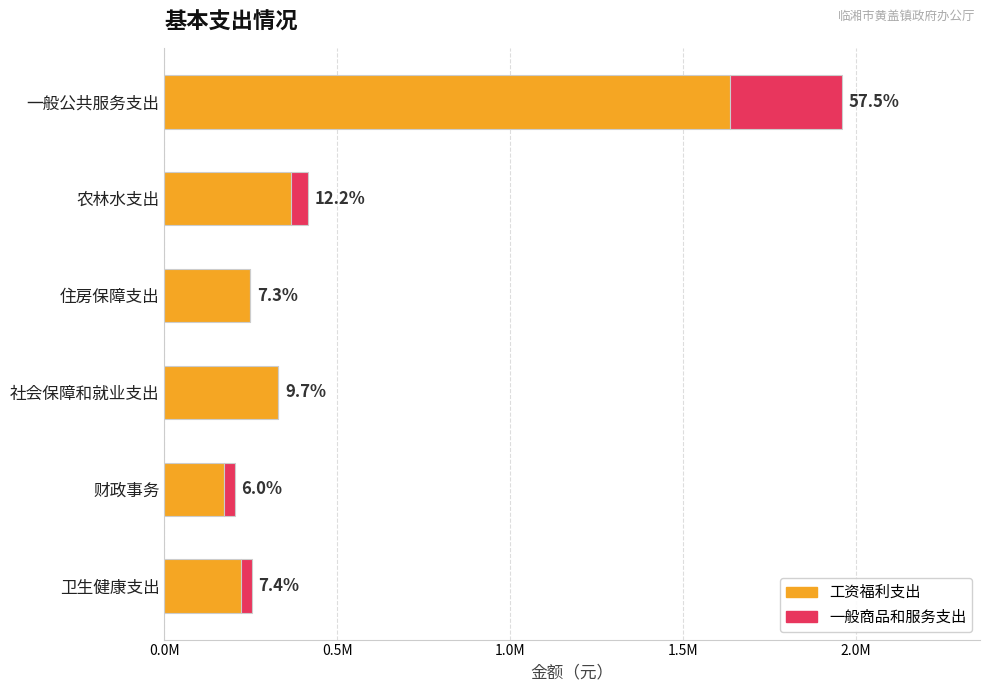

What are all the series names shown in the legend?

工资福利支出, 一般商品和服务支出